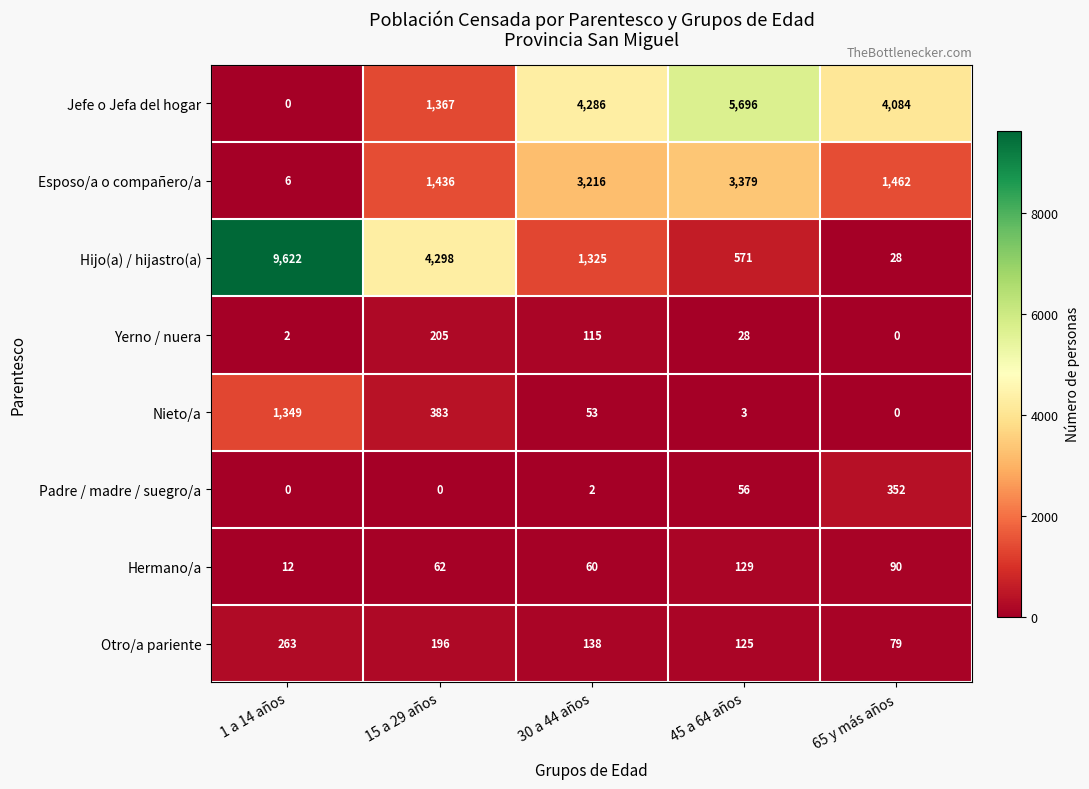

What is the spread (max minus min) of values at 45 a 64 años?

5693